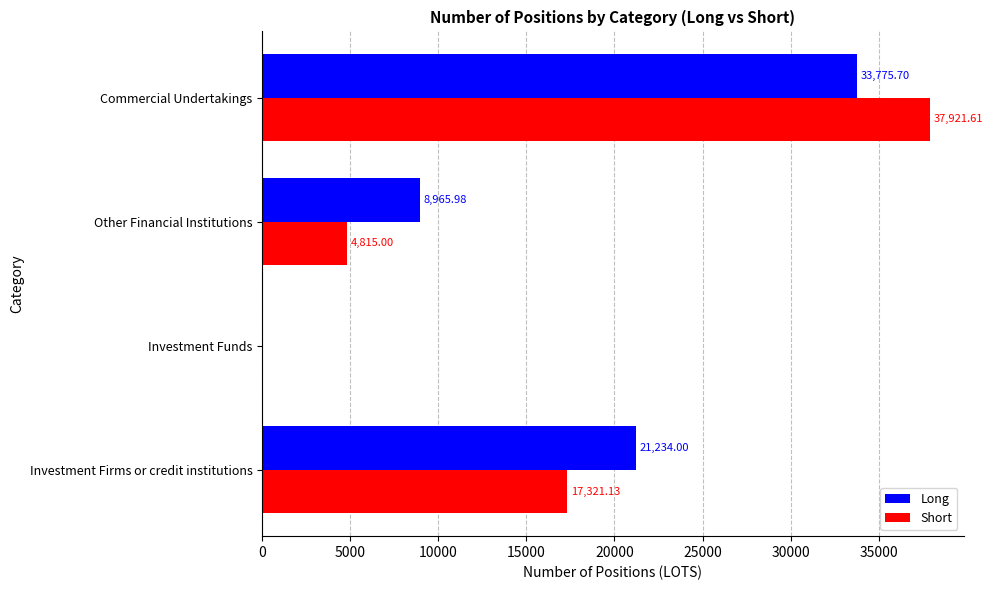

What is the total value across all series at Investment Firms or credit institutions?

38555.1